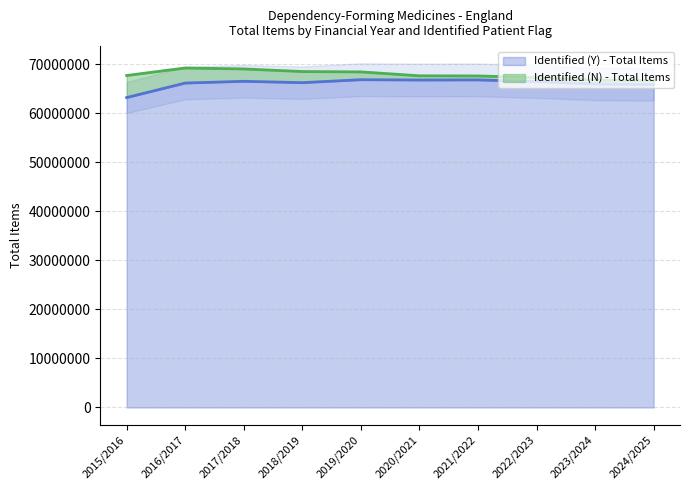

Reading left to right, what are all the values shown in this chart?

63249259	66210227	66568968	66289591	66893850	66829855	66854210	66511831	66020870	65933289